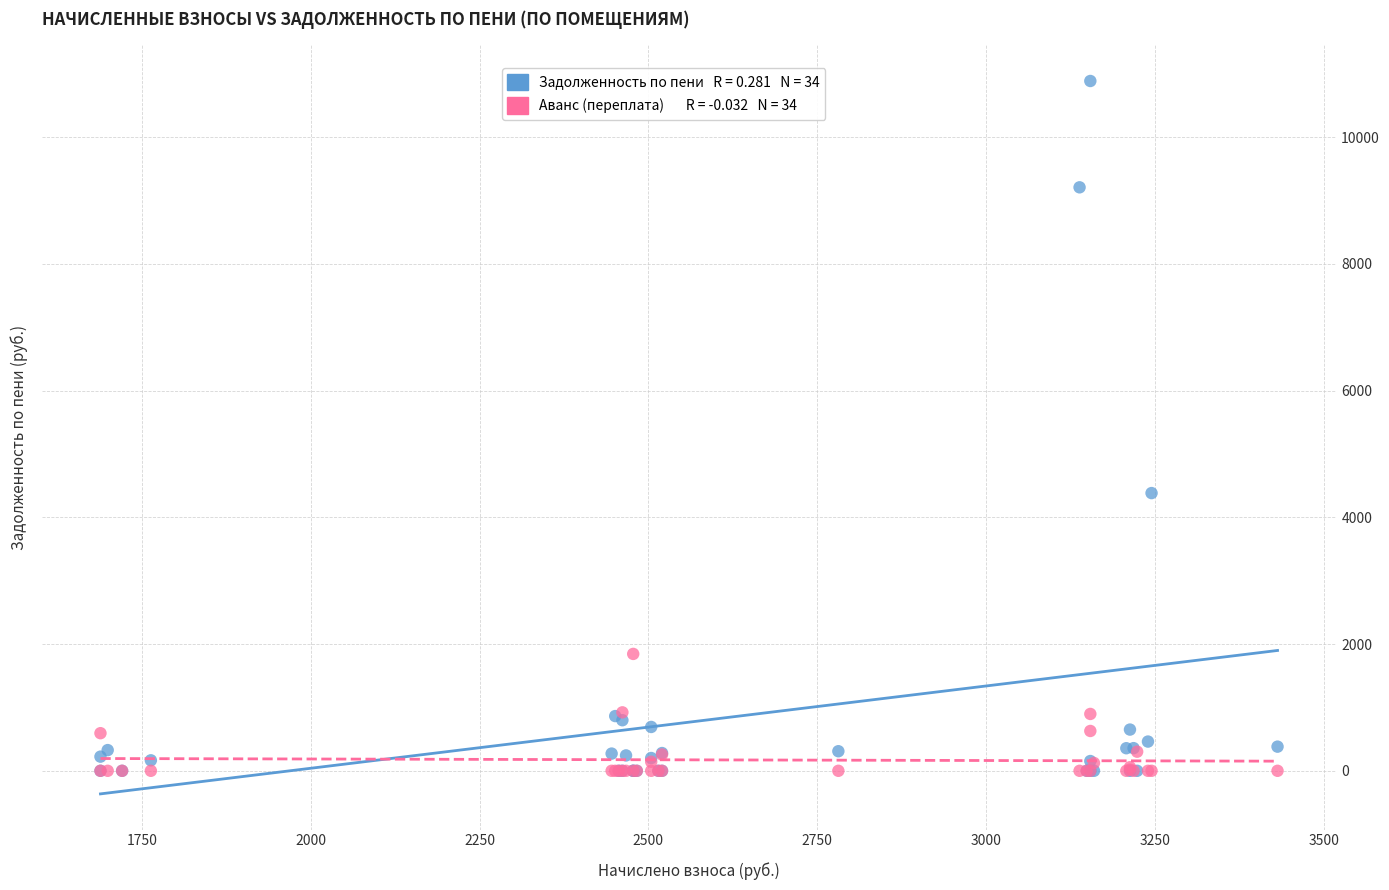

Across all series, what Y value is closest to 5442?

4382.5